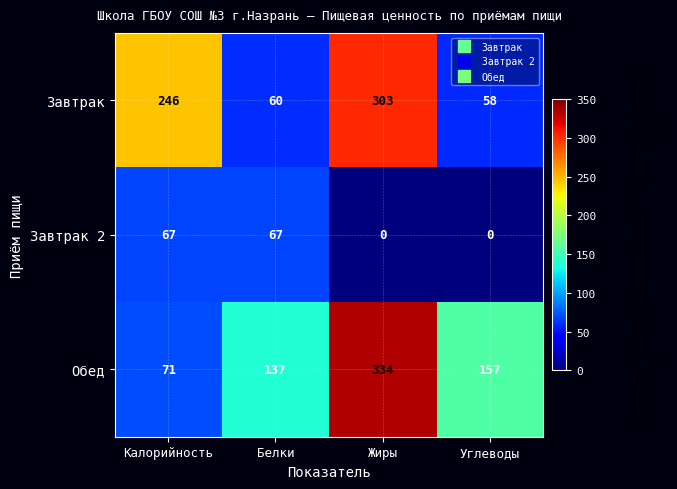

Which has a higher value, Калорийность or Углеводы?

Калорийность